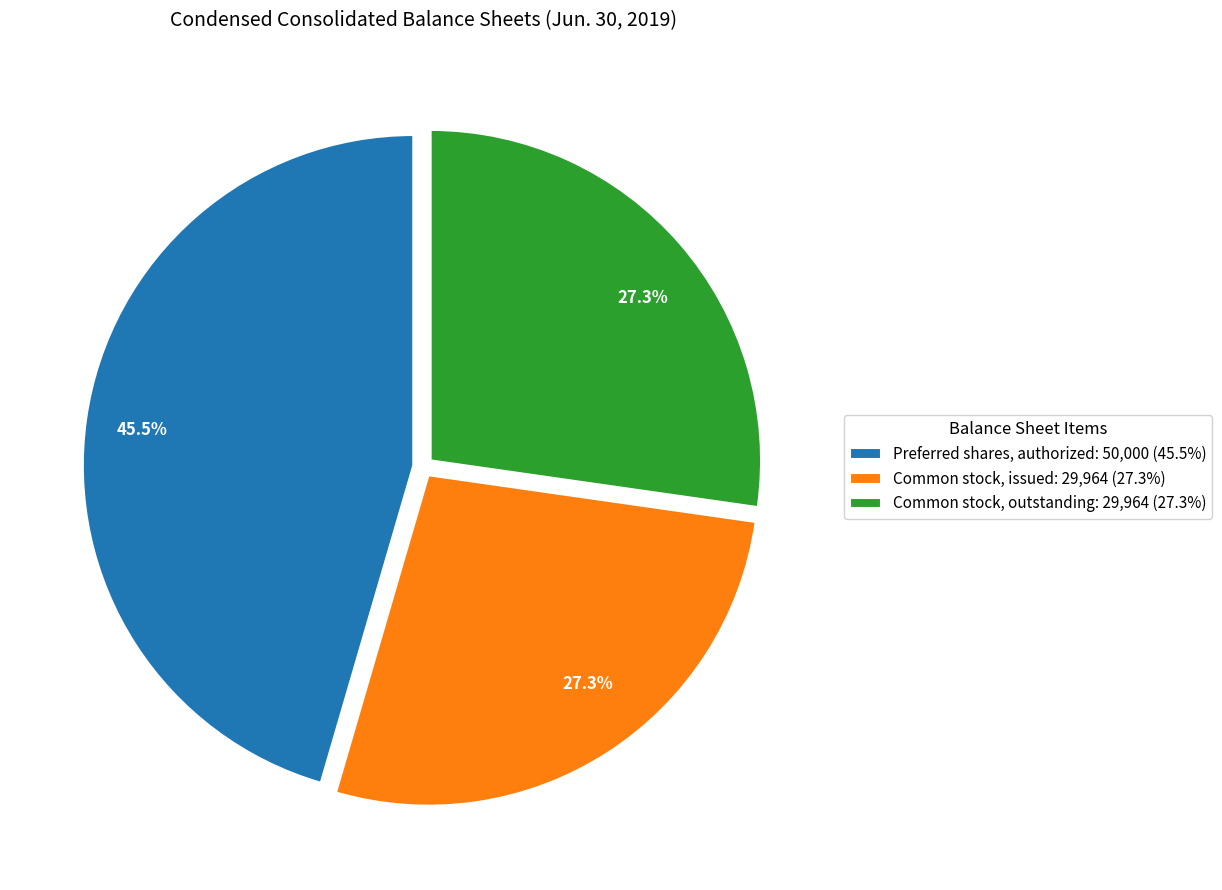

Is there a majority slice in this chart?

No